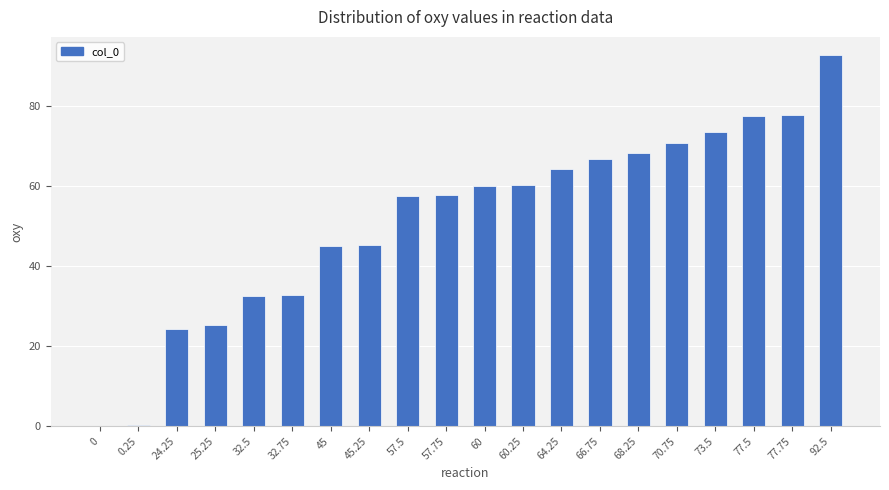

What is the sum of all values?

1032.0